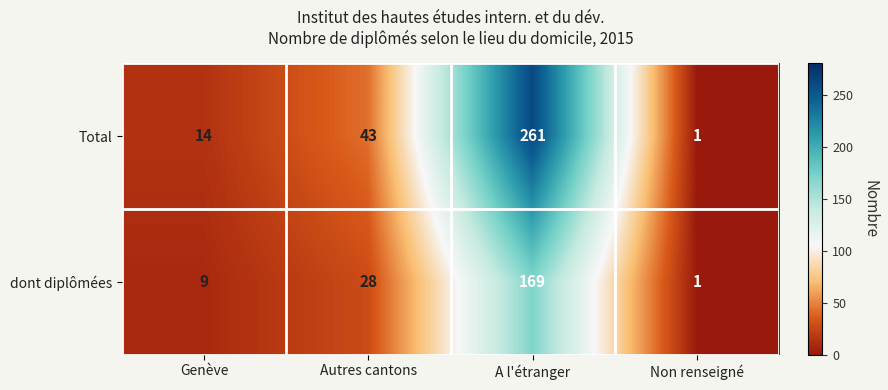

What is the average value of the Total series?

80